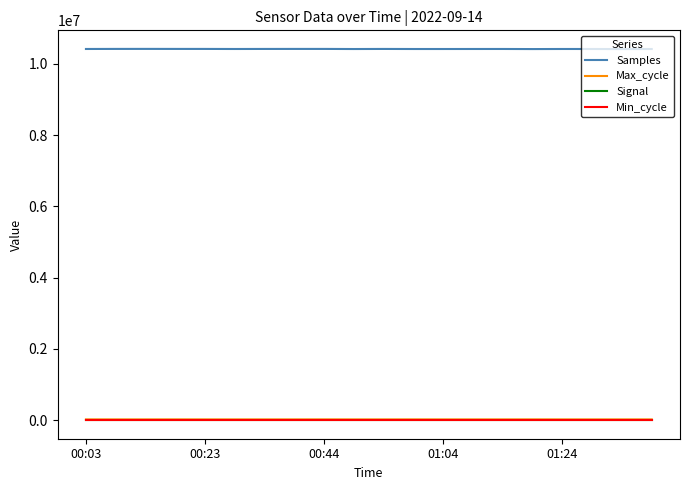

Which series has the widest spread of values?

Samples